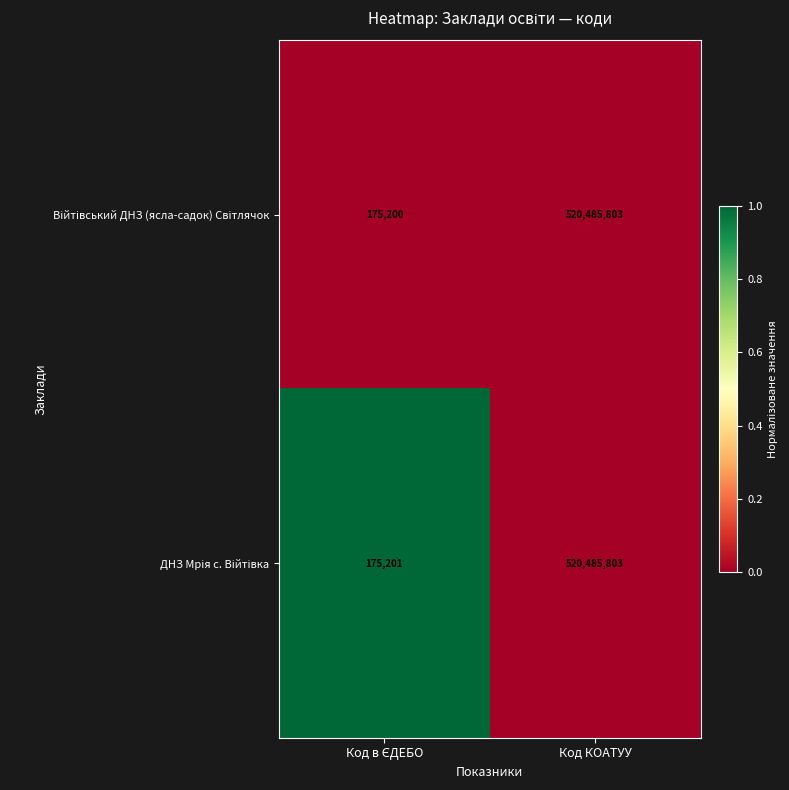

What is the total value across all series at Код КОАТУУ?

1040971606